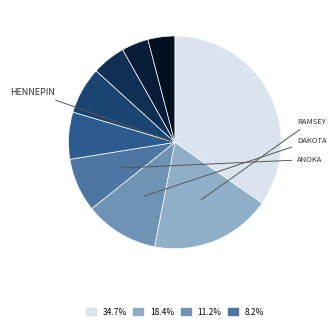

How many slices are in this pie chart?

9